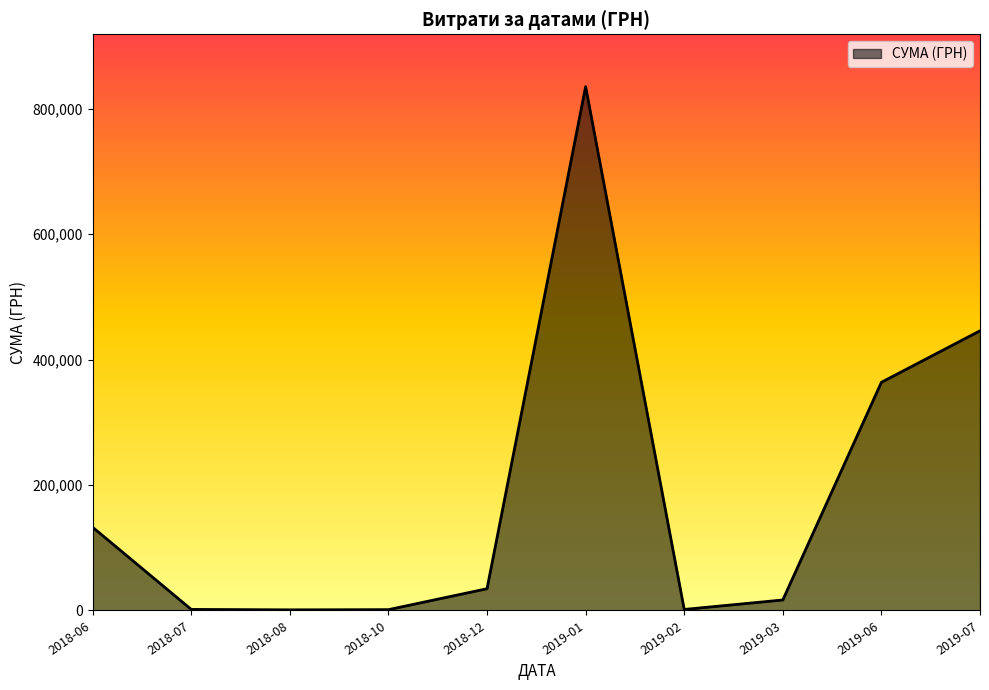

How many categories are shown in the chart?

10